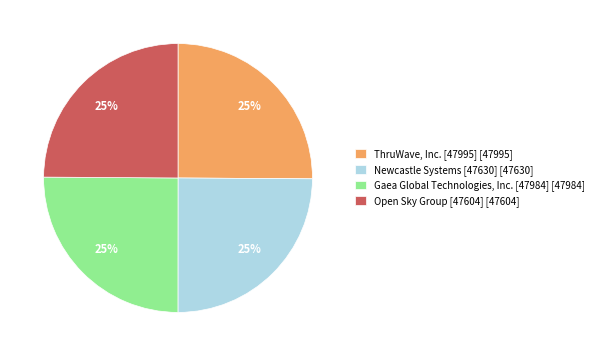

To the nearest percent, what percentage of the pie is Open Sky Group [47604]?

25%